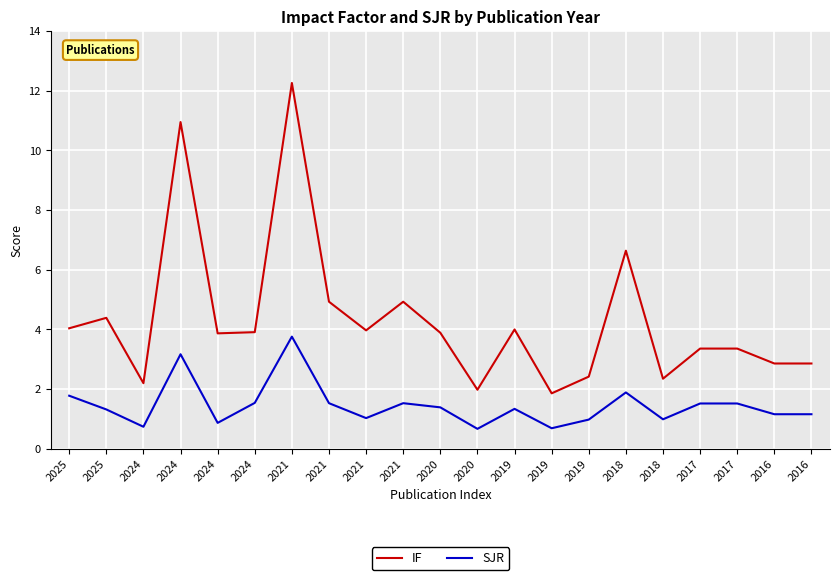

What are all the series names shown in the legend?

IF, SJR